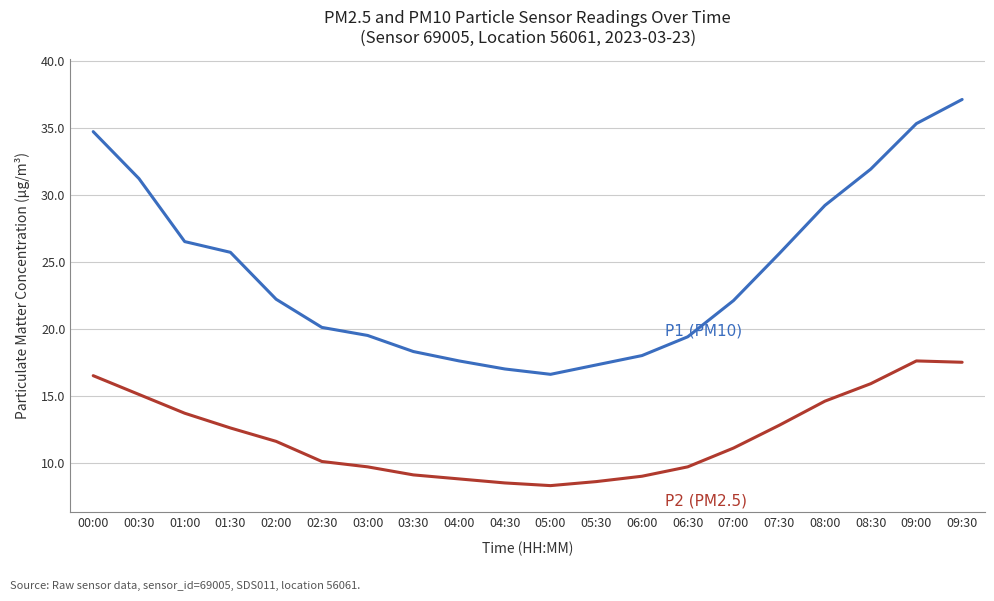

What is the total value across all series at 00:30?

46.3